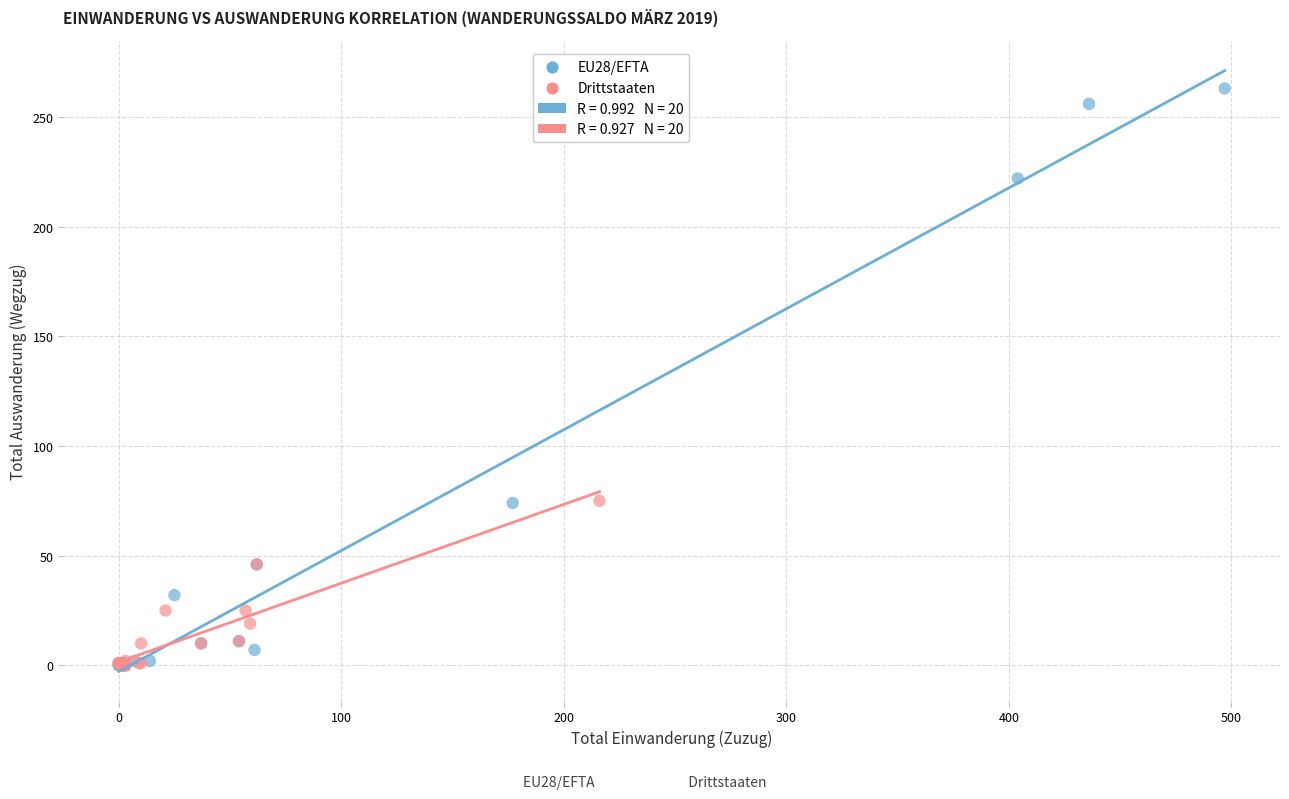

Which series contains the highest Y value?

EU28/EFTA